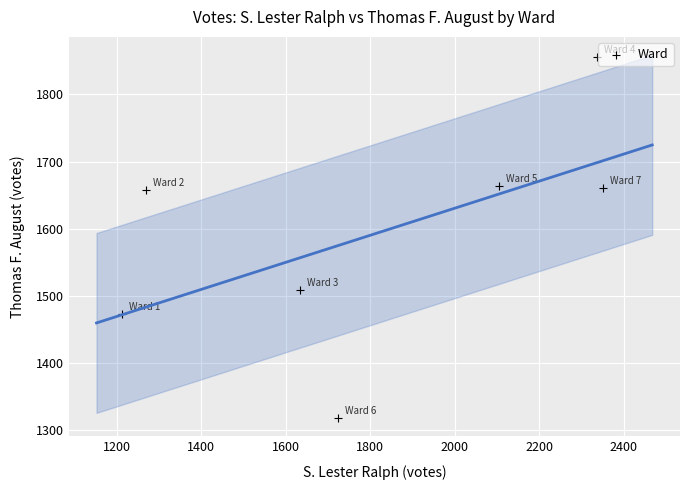

What is the average X value?

1805